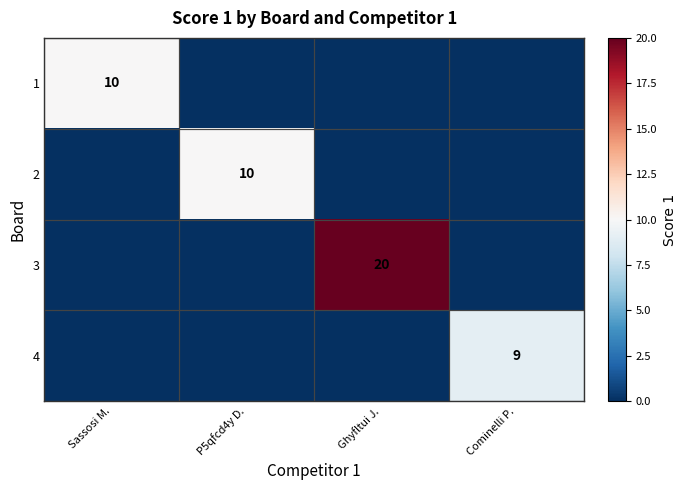

What is the total value across all series at Ghyfltui J.?

20